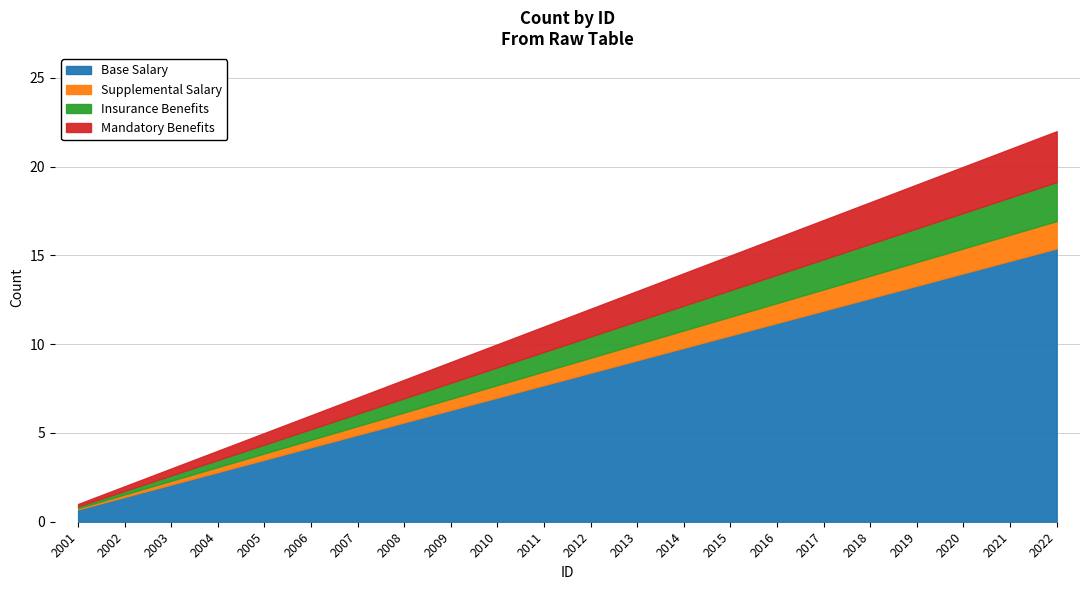

How many values exceed 12?

10